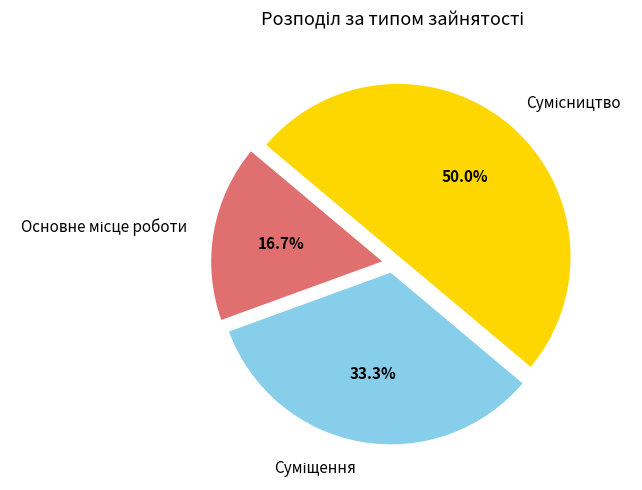

True or false: Сумісництво accounts for 43% of the total.

False